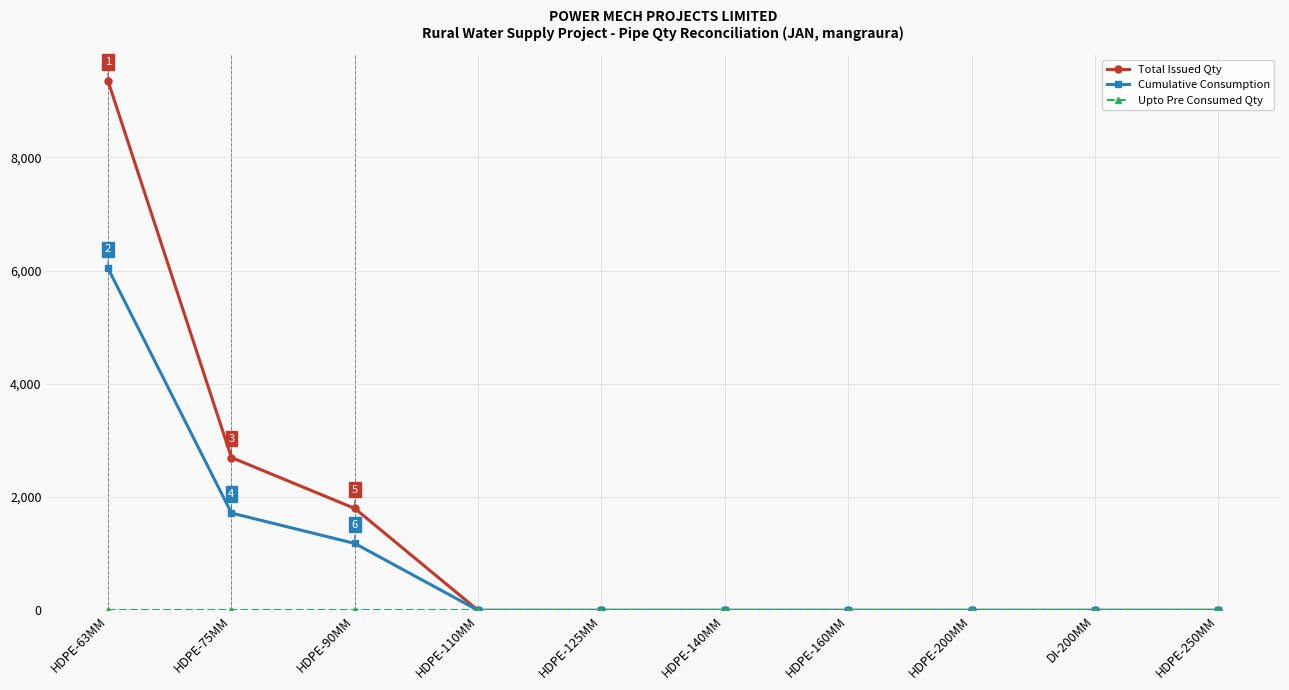

What is the label of the 4th point from the right?

HDPE-160MM